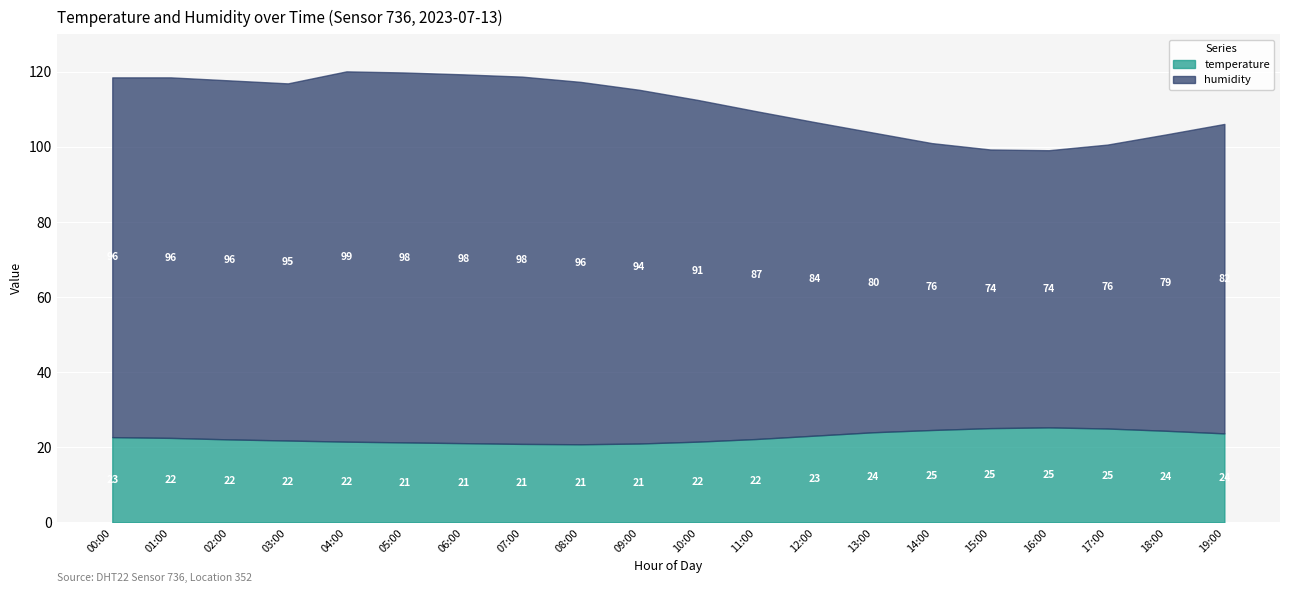

True or false: humidity and temperature intersect in this chart.

False